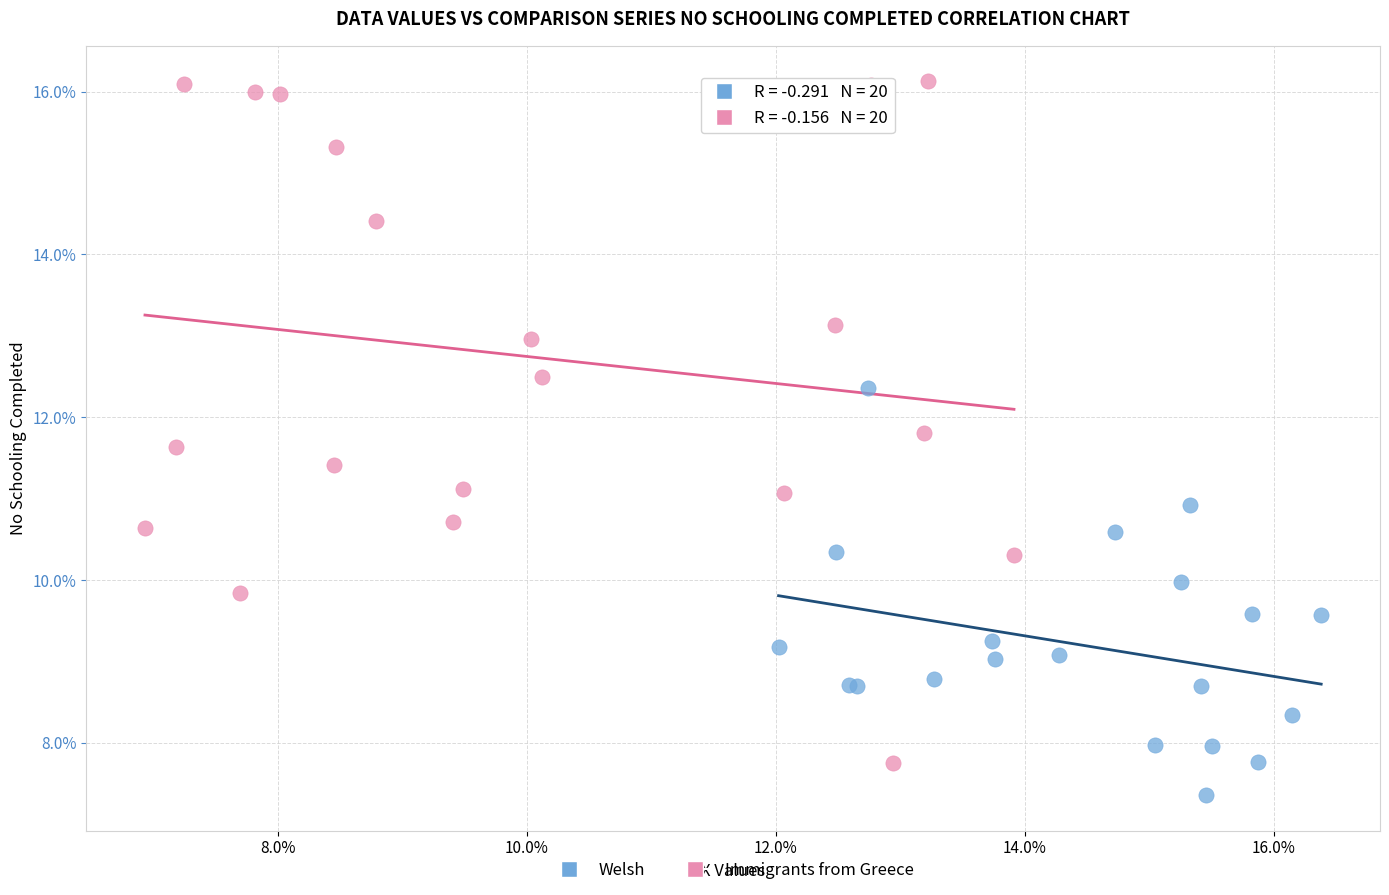

Which series contains the lowest Y value?

Welsh